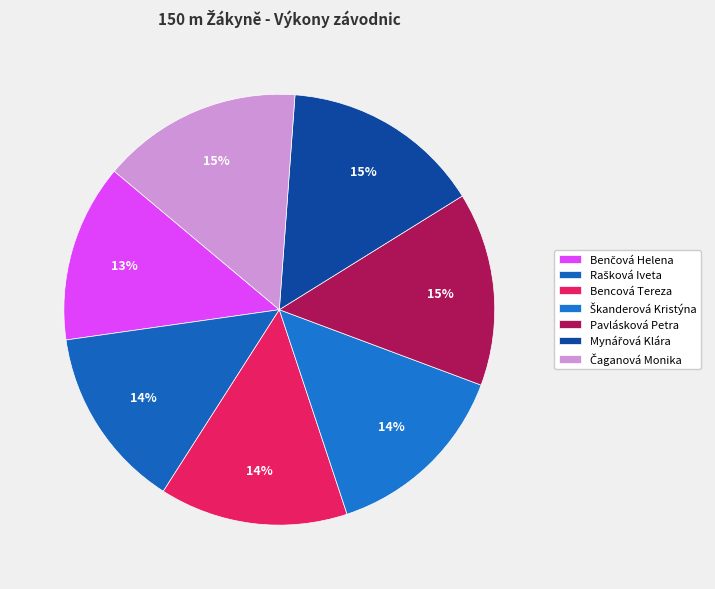

How many segments does this pie chart have?

7